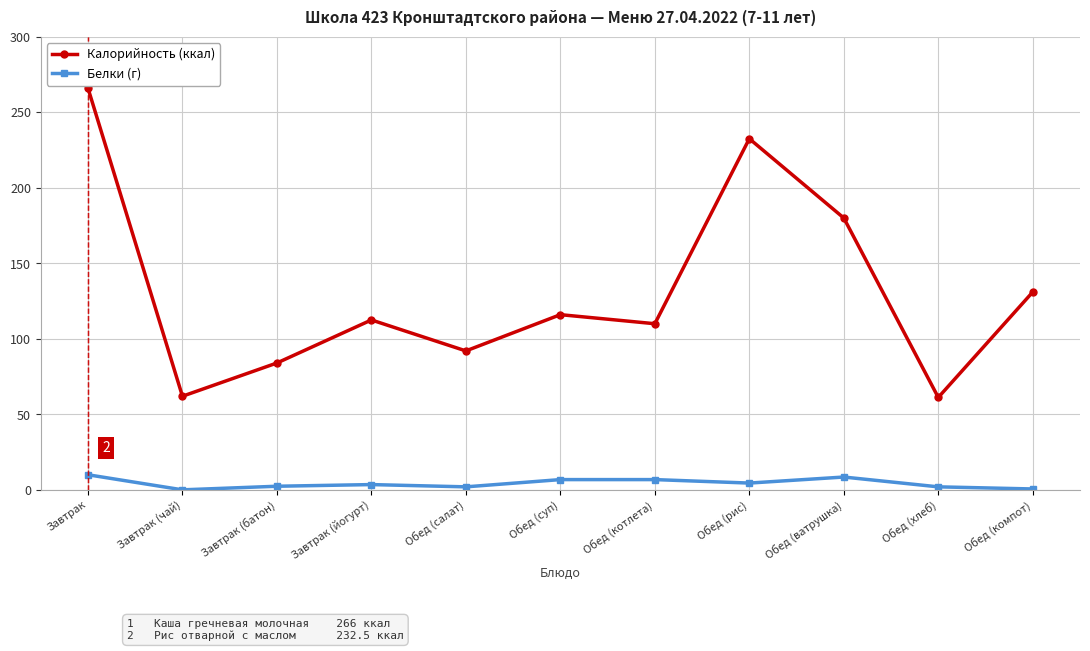

Is this an area chart (filled region under the line)?

No